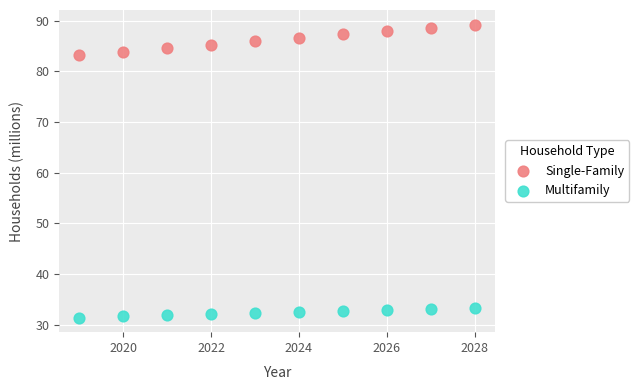

Which series contains the lowest Y value?

Multifamily